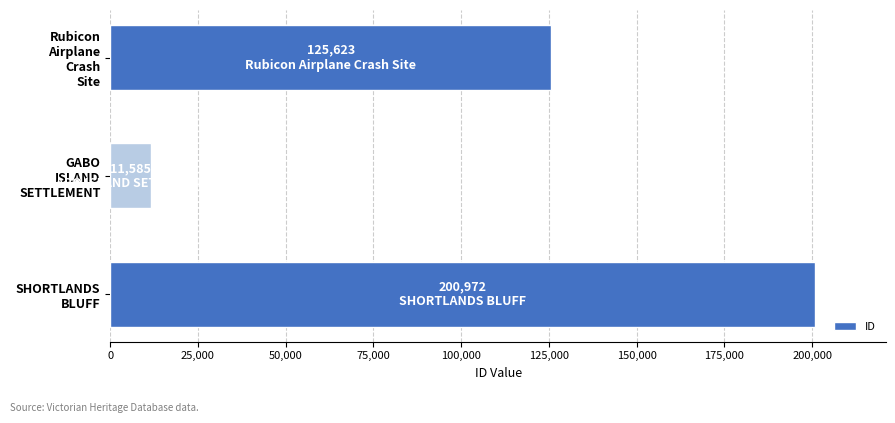

What is the greatest value displayed?

200972